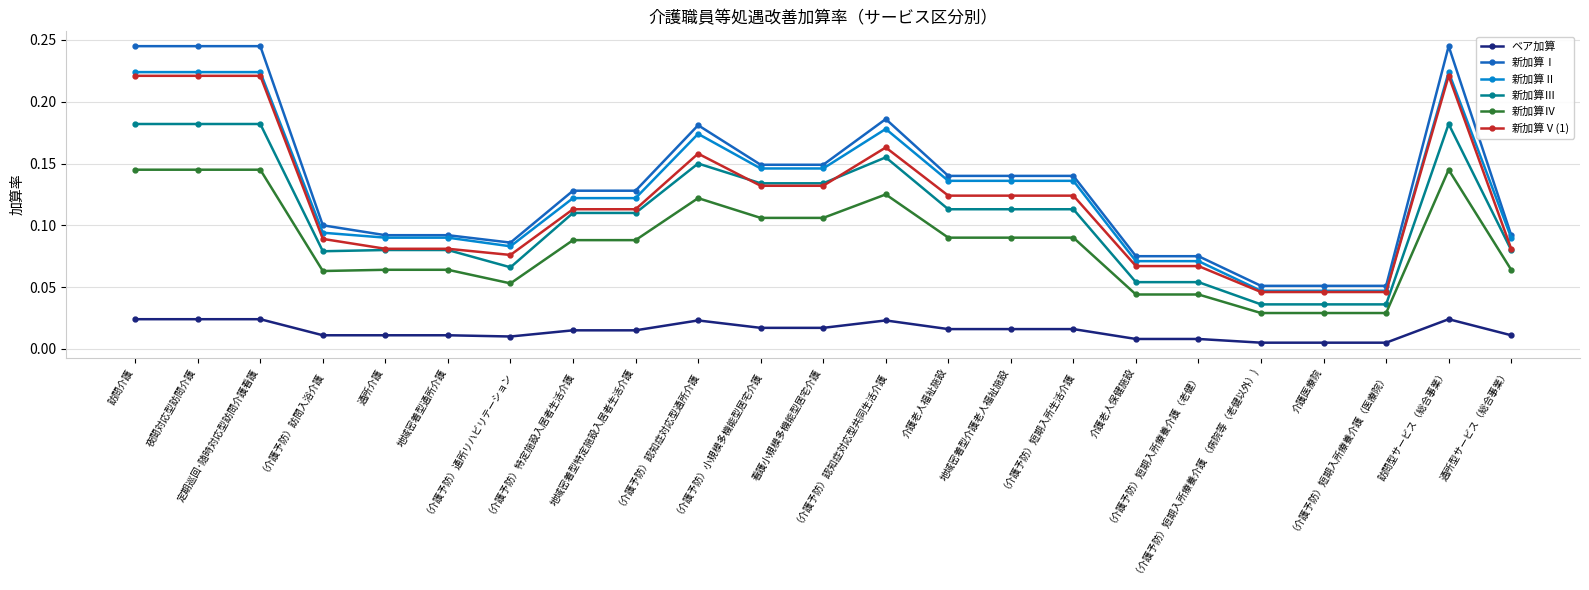

True or false: 新加算Ⅳ and 新加算Ⅰ cross at least once.

False